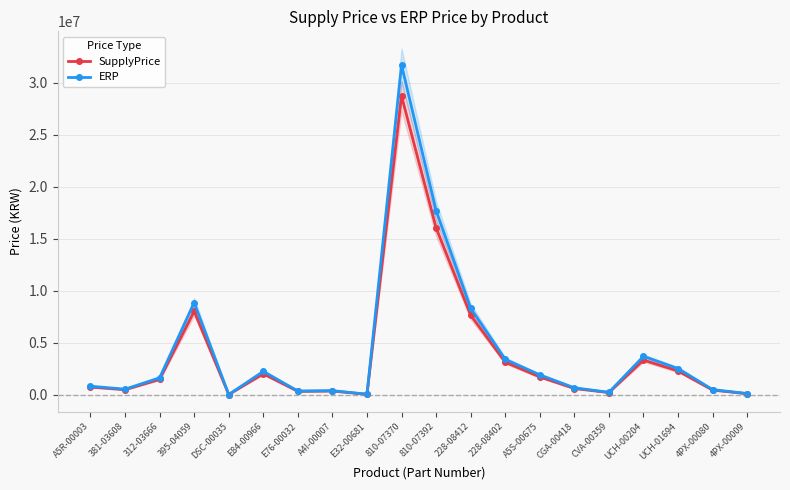

Does the chart display data point markers on the line(s)?

Yes